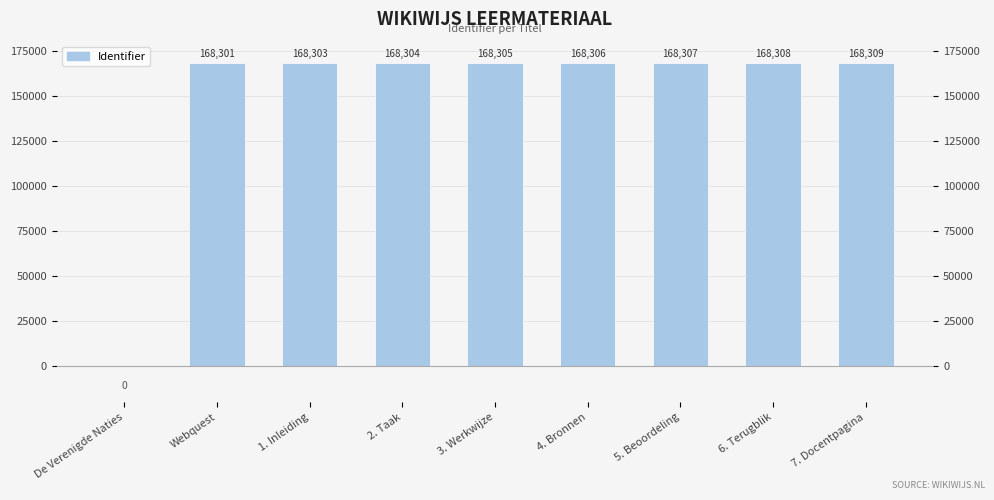

True or false: the data shows 168305 at 3. Werkwijze.

True